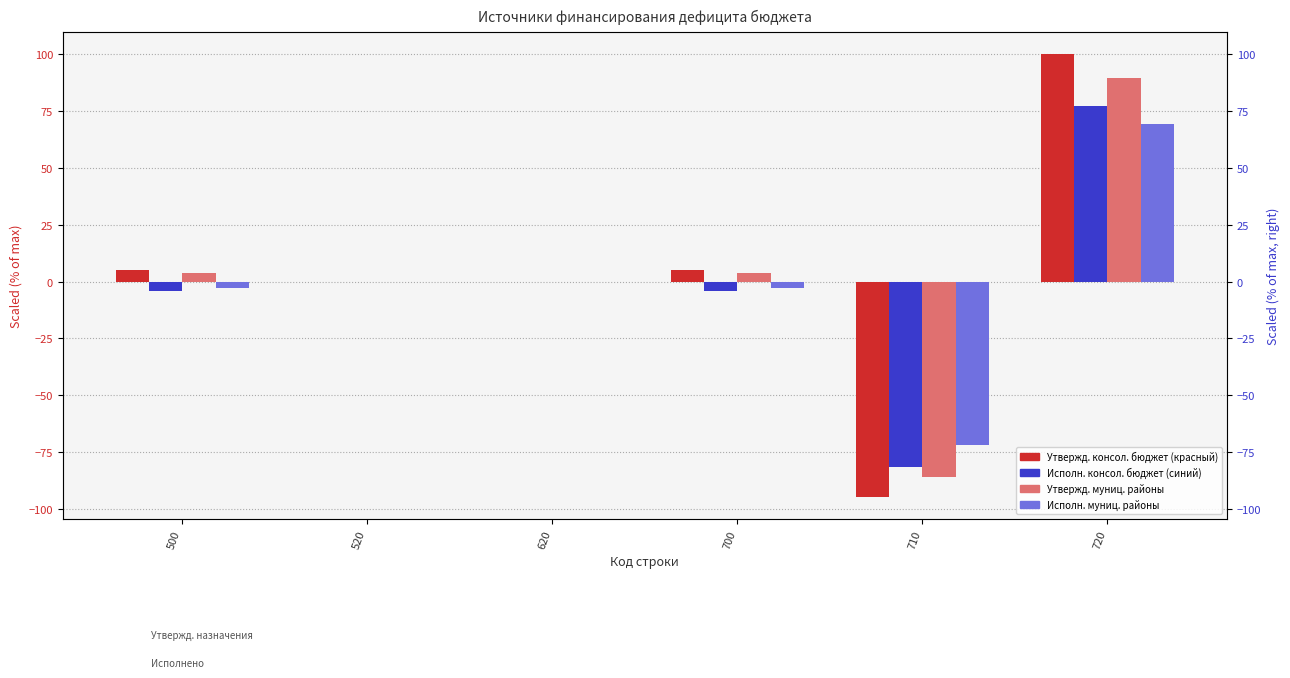

Is the value of Утвержд. (муниц. районы) at 520 greater than the value of Утвержд. (консол. бюджет) at 720?

No